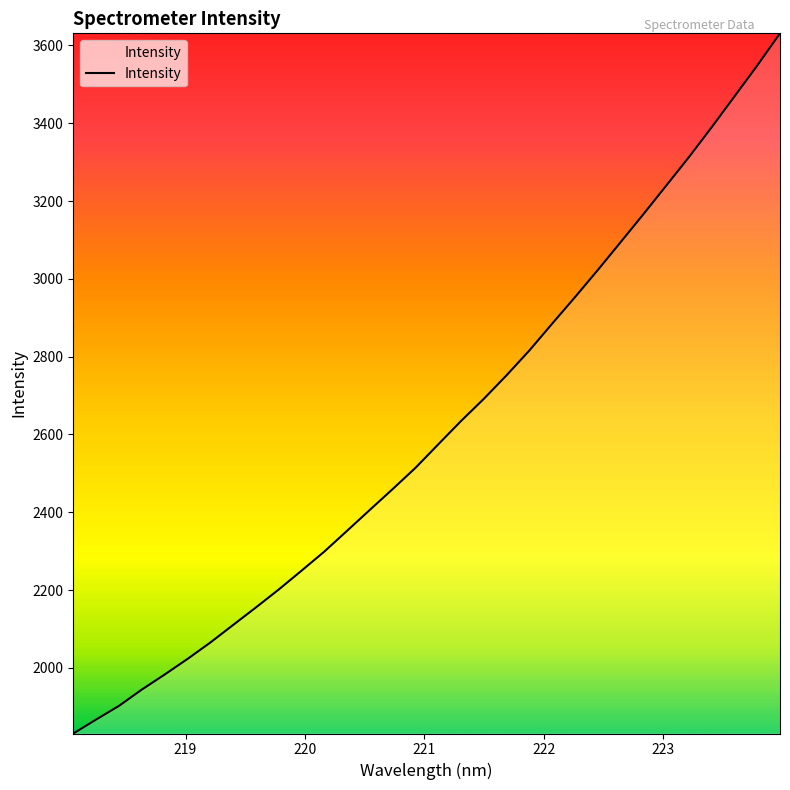

What is the difference between the maximum and minimum values?

1799.6